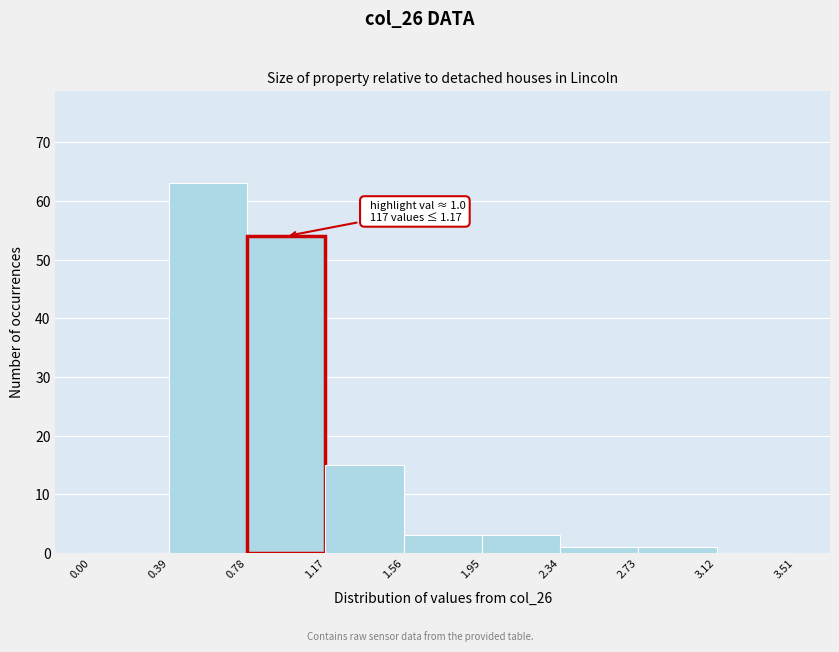

Over which range of the x-axis is the bar tallest?

0.39 to 0.78